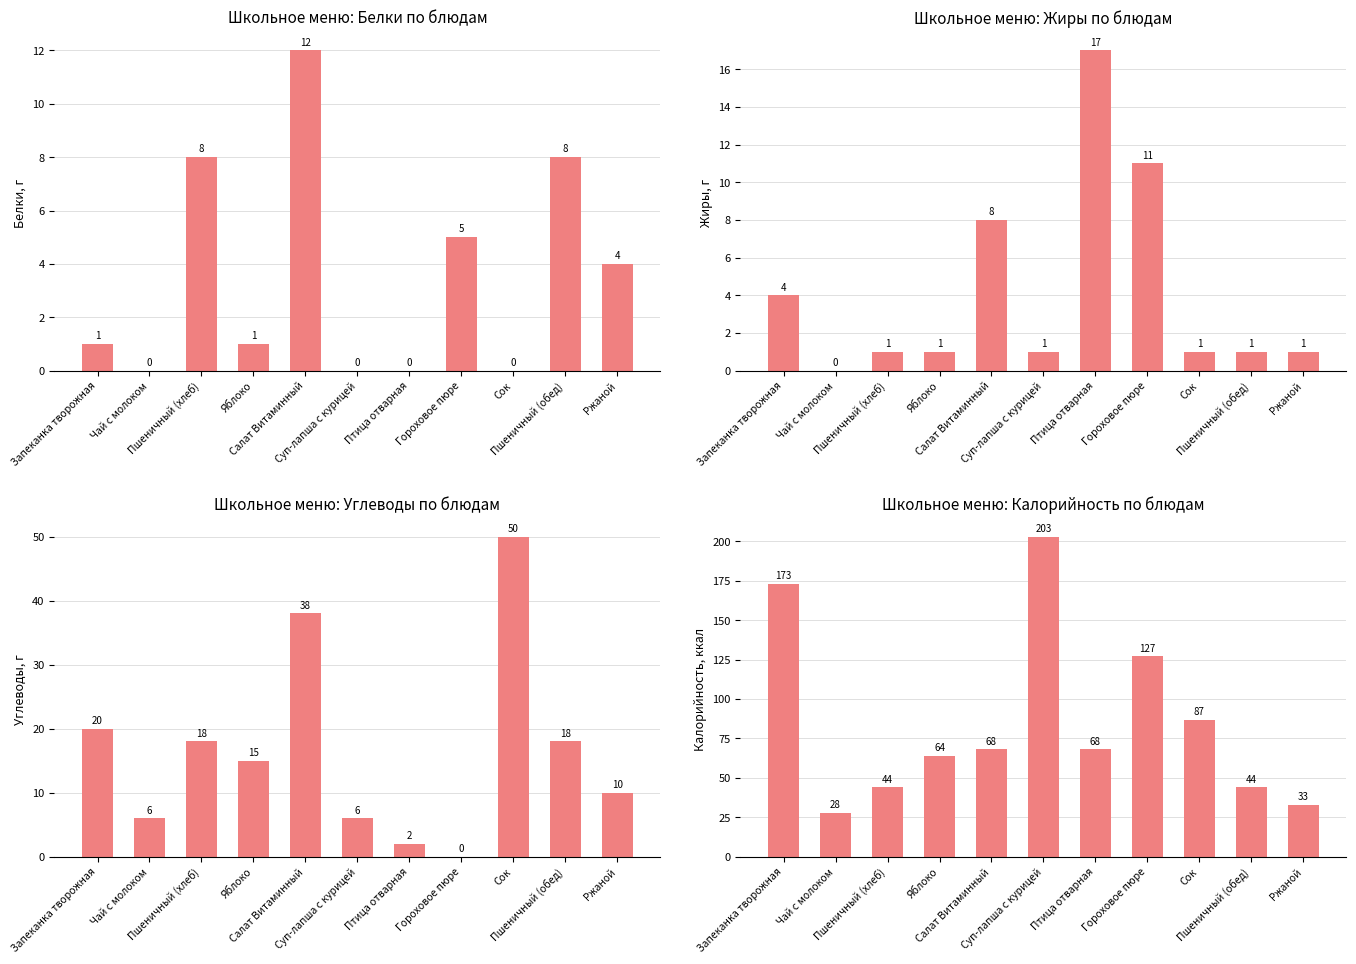

True or false: Белки, г has a value of 2 at Пшеничный (обед).

False